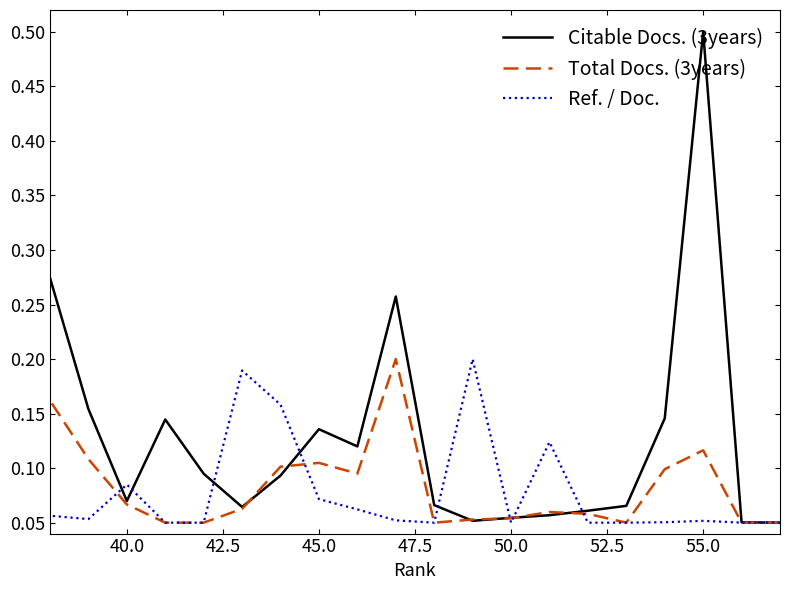

What are all the series names shown in the legend?

Citable Docs. (3years), Total Docs. (3years), Ref. / Doc.